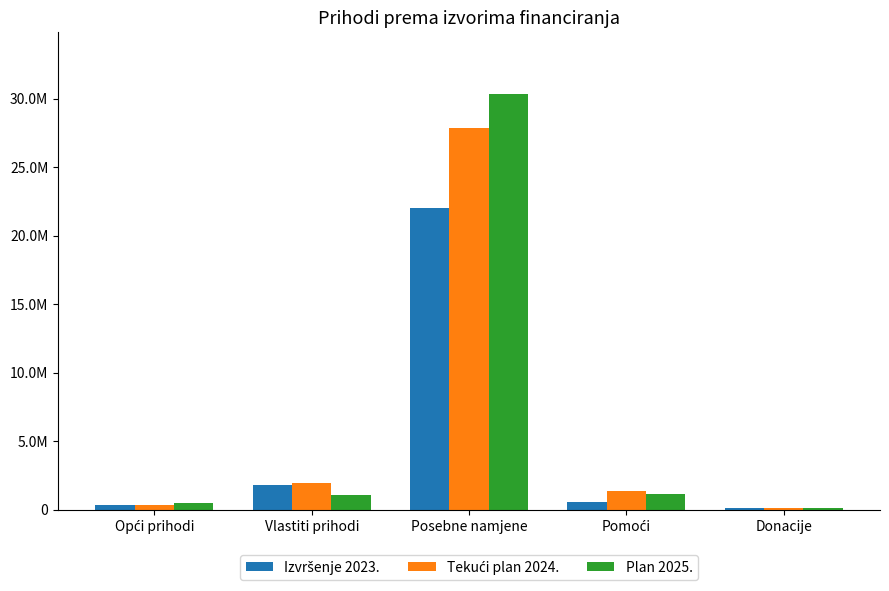

What is the label of the 3rd bar from the left?

Posebne namjene